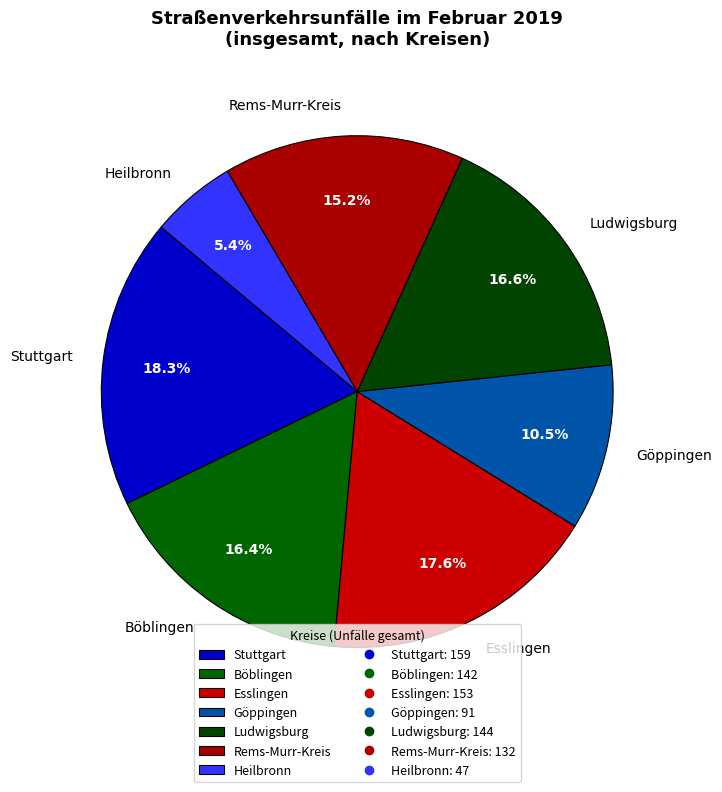

To the nearest percent, what percentage of the pie is Stuttgart?

18%